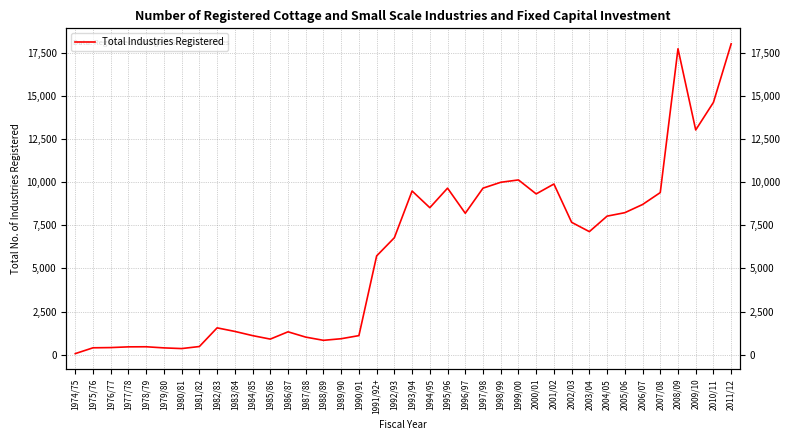

Which label corresponds to the smallest value in the chart?

1974/75